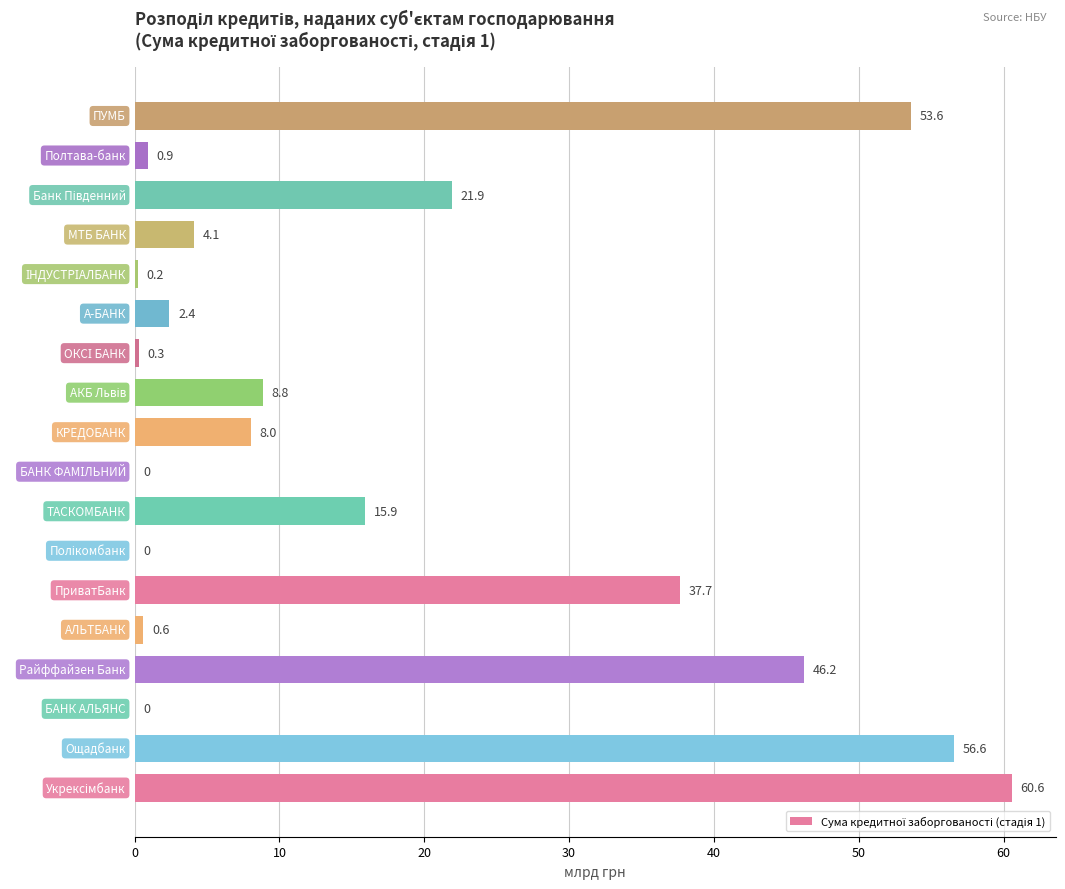

Count the number of data series in this chart.

1